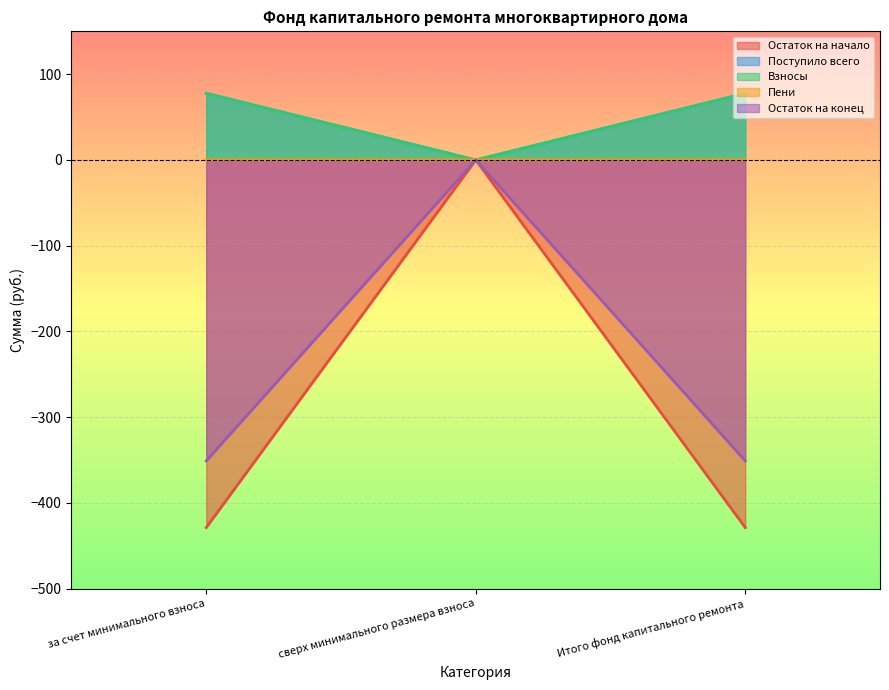

The Остаток на конец series shows -457.9 at Итого фонд капитального ремонта. True or false?

False